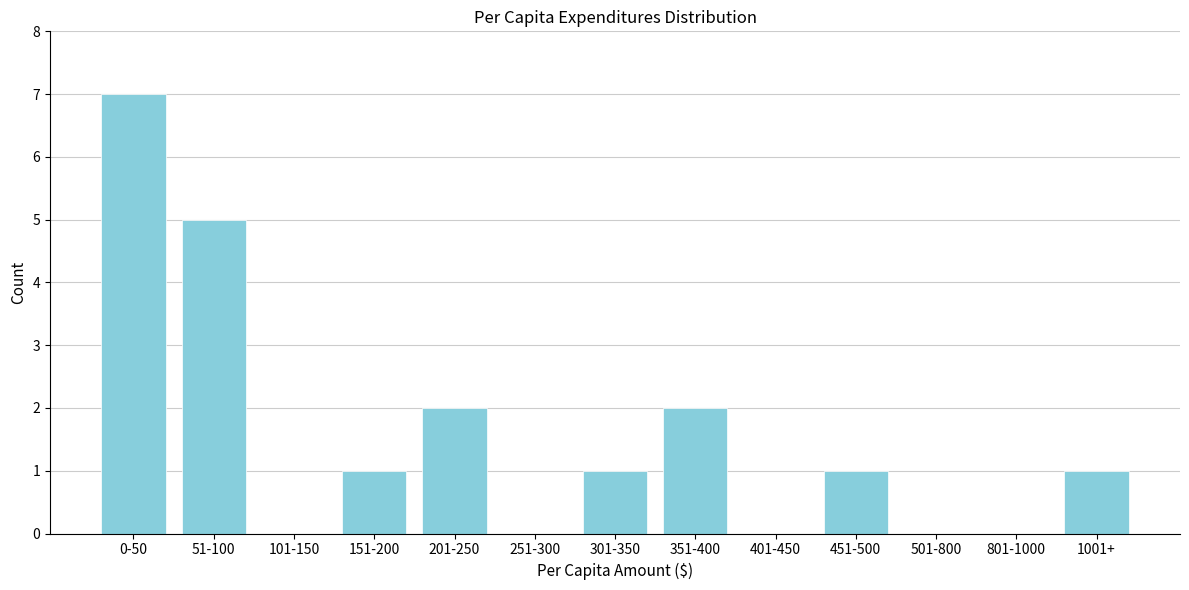

Reading left to right, what are all the values shown in this chart?

0-50=7	51-100=5	101-150=0	151-200=1	201-250=2	251-300=0	301-350=1	351-400=2	401-450=0	451-500=1	501-800=0	801-1000=0	1001+=1